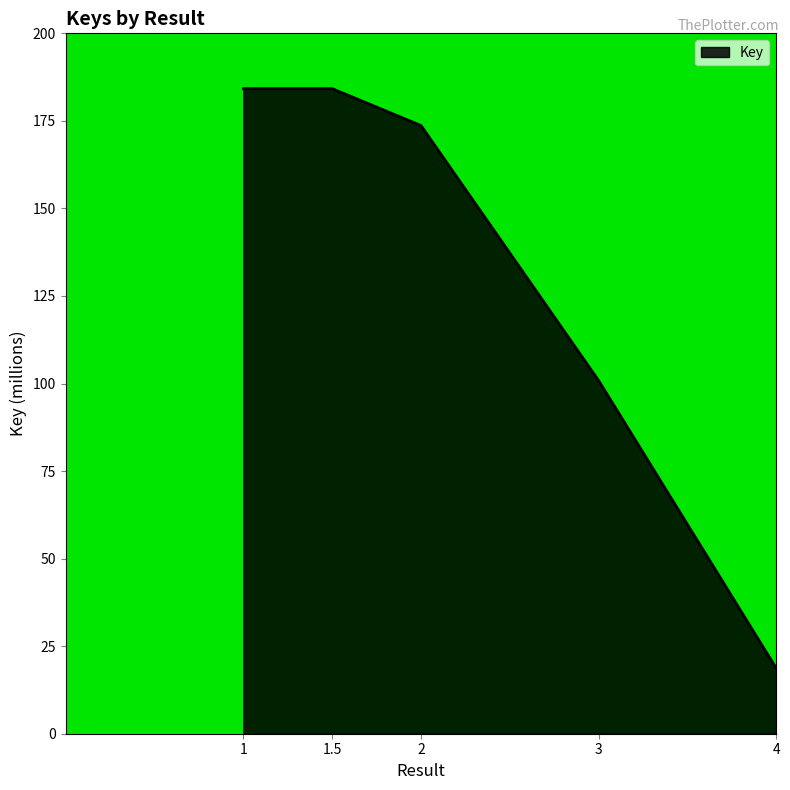

Approximately how many times larger is the value at 3 compared to 4?

5.4